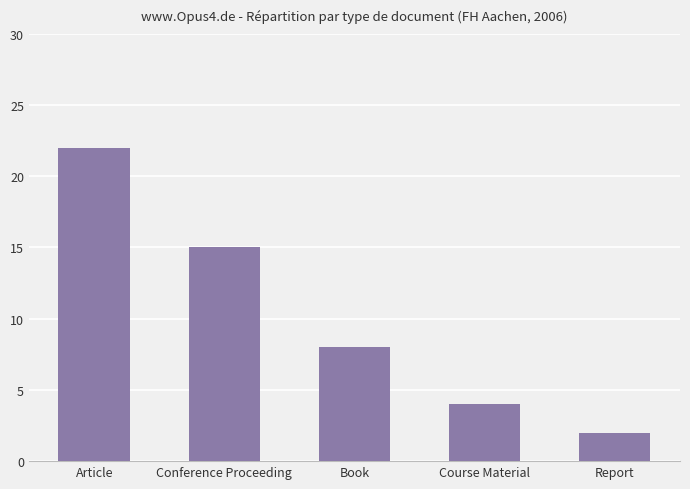

How many bars are there in total?

5